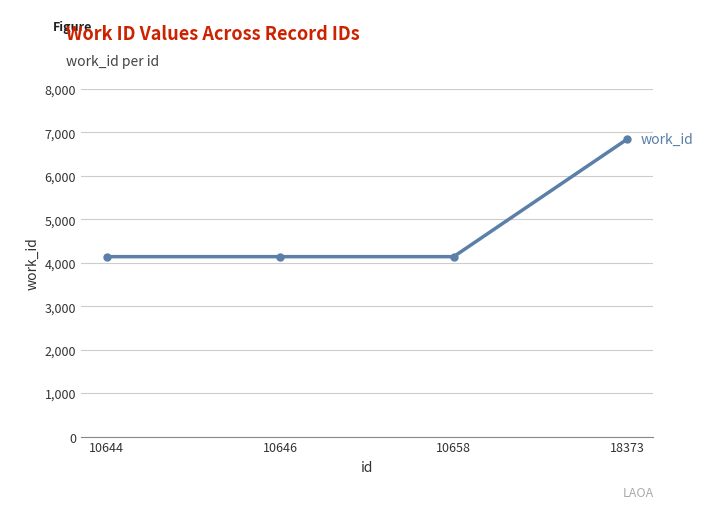

Does the chart display data point markers on the line(s)?

Yes